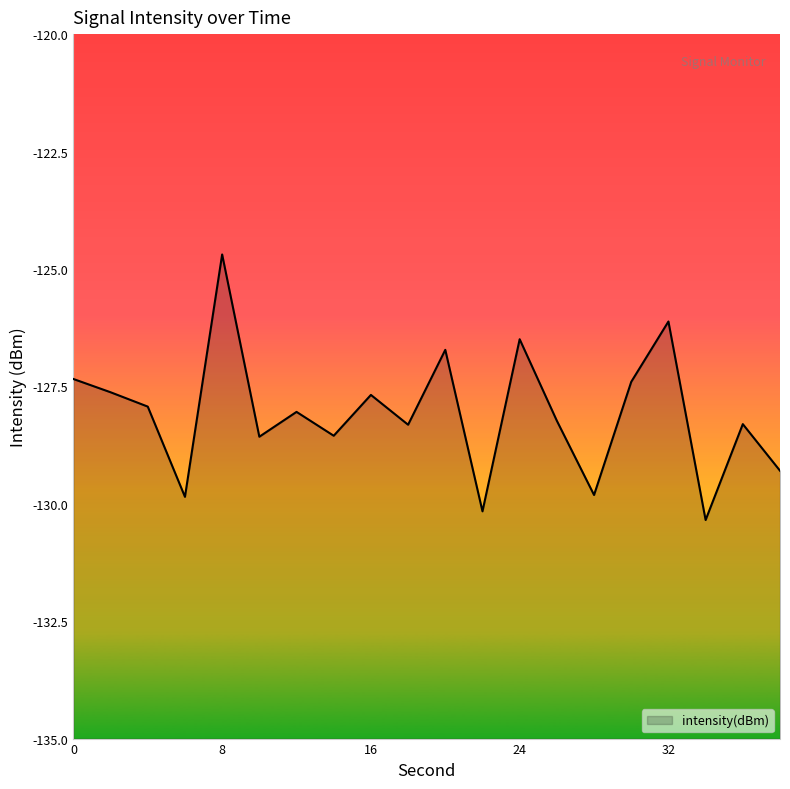

What is the change in value from 12 to 20?

+1.3